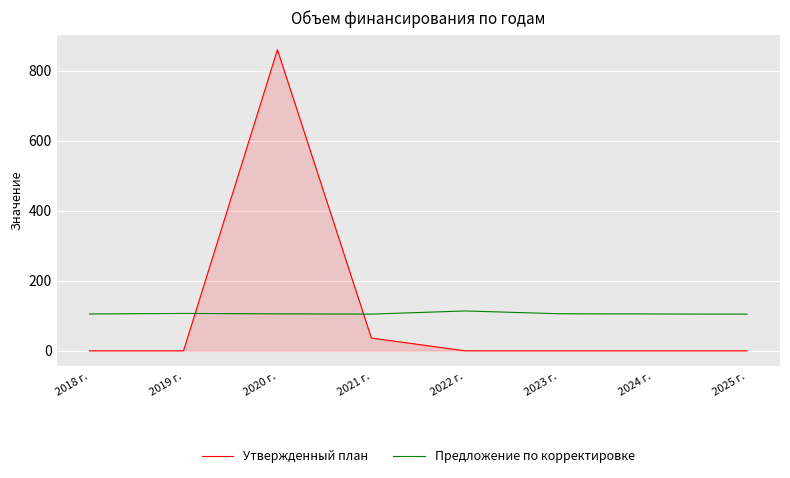

Is the value of Утвержденный план at 2020 г. greater than the value of Предложение по корректировке at 2023 г.?

Yes